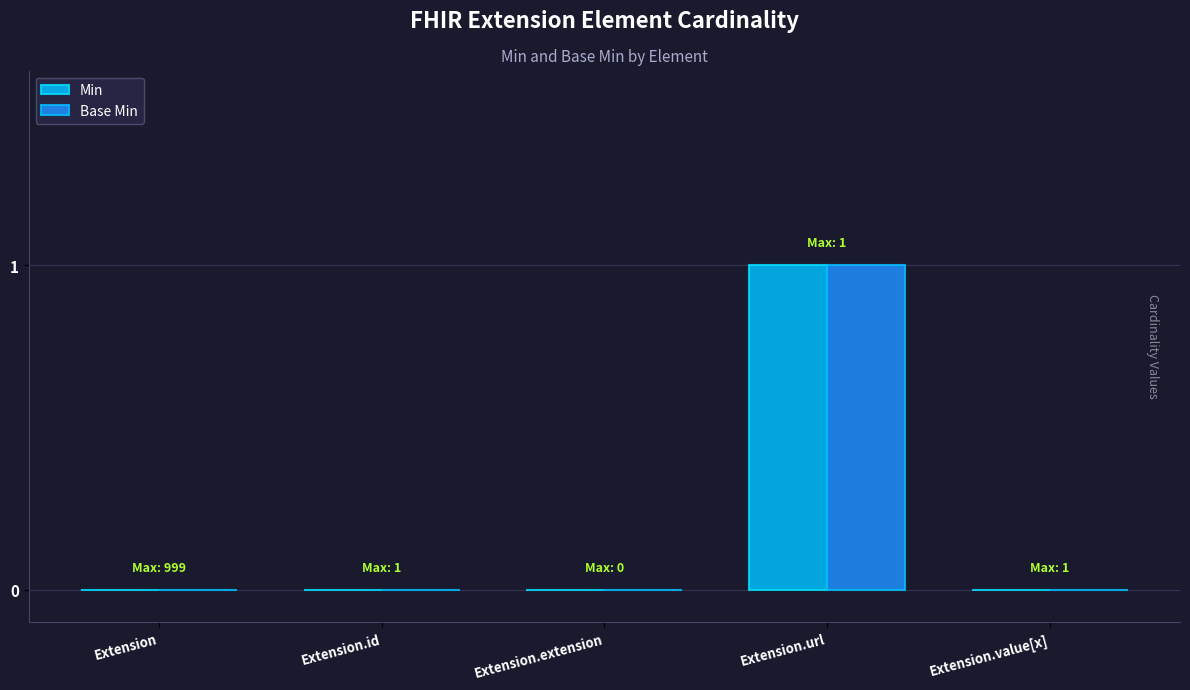

Reading left to right, extract all data points from this chart.

Min: Extension=0	Extension.id=0	Extension.extension=0	Extension.url=1	Extension.value[x]=0
Base Min: Extension=0	Extension.id=0	Extension.extension=0	Extension.url=1	Extension.value[x]=0